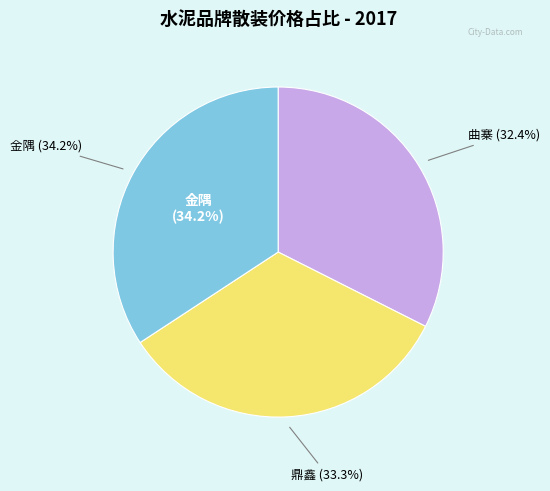

True or false: 金隅 accounts for 23% of the total.

False